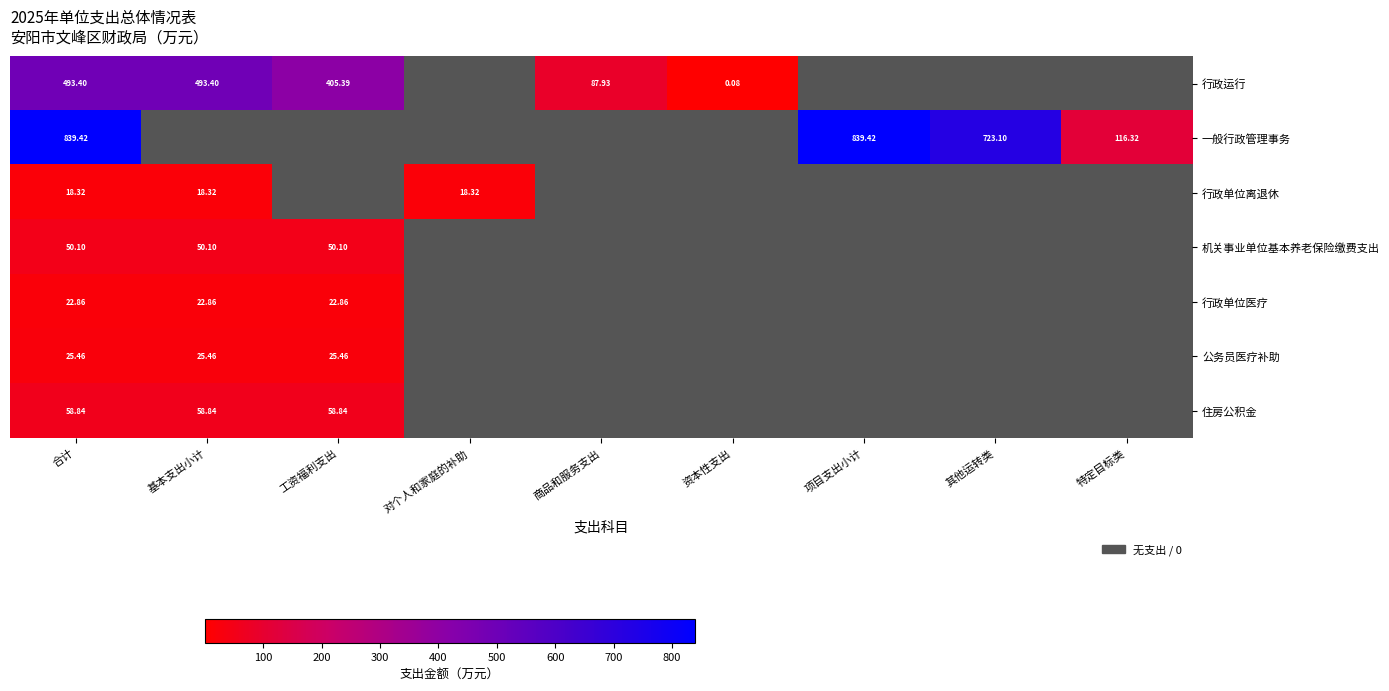

List the series in order of their peak value, lowest first.

行政单位离退休, 行政单位医疗, 公务员医疗补助, 机关事业单位基本养老保险缴费支出, 住房公积金, 行政运行, 一般行政管理事务